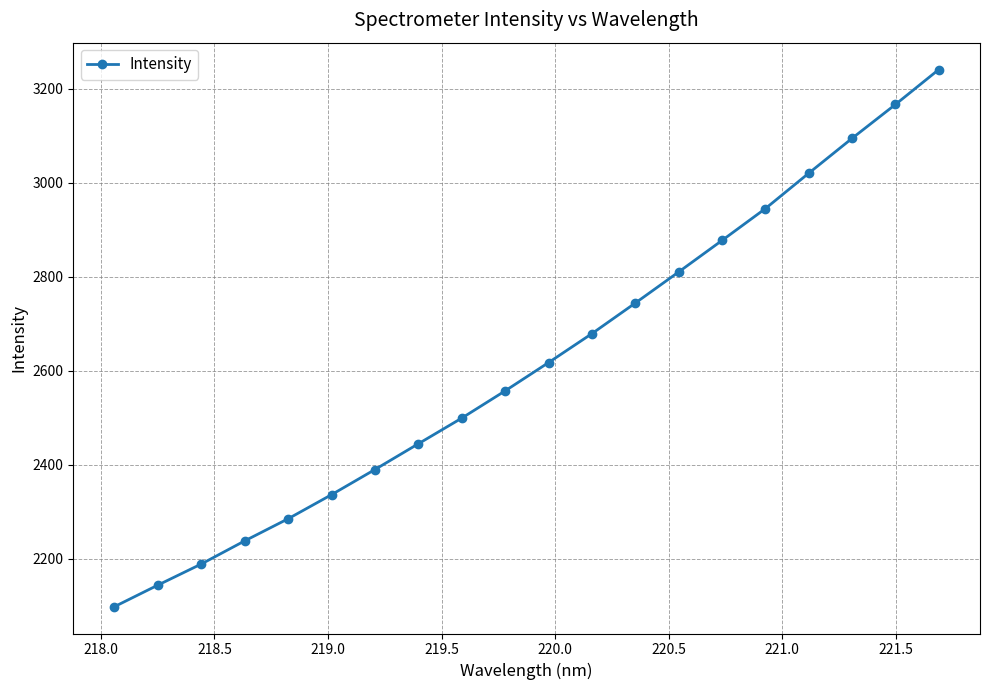

What is the maximum value shown in the chart?

3241.4